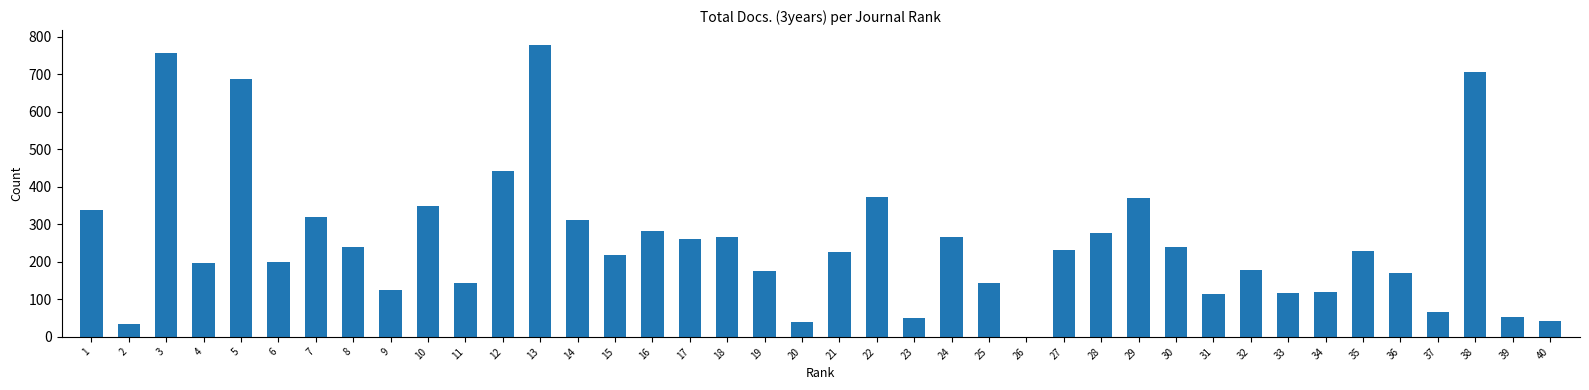

What is the sum of the values at 25 and 18?

411